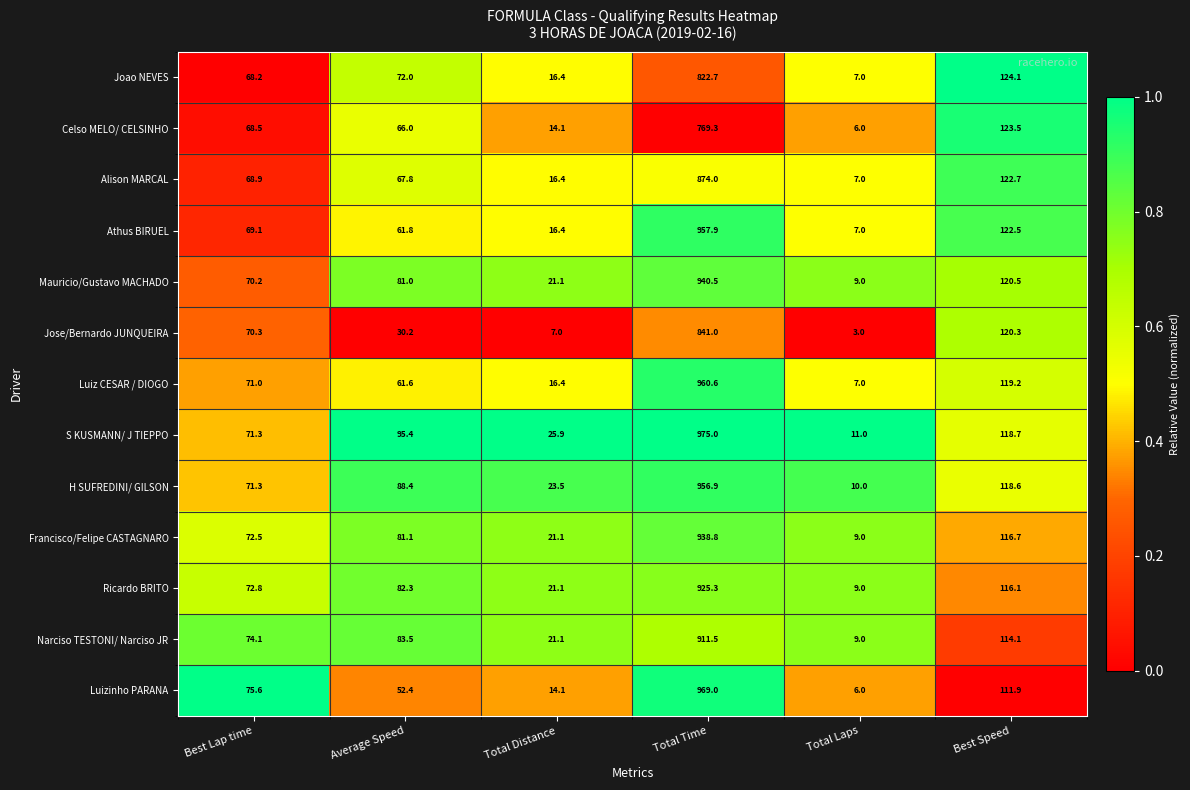

Between Total Distance and Best Speed, which series saw the biggest shift?

Jose/Bernardo JUNQUEIRA